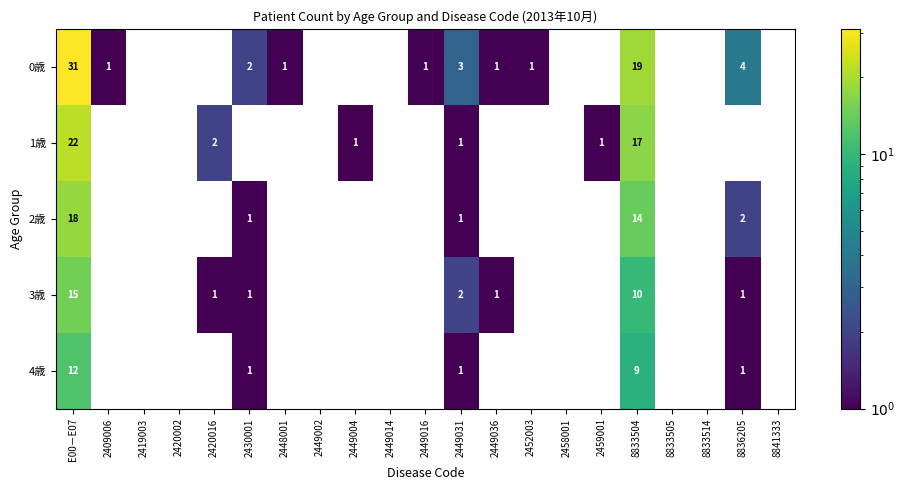

Is it true that 1歳 equals 1 at 2459001?

True